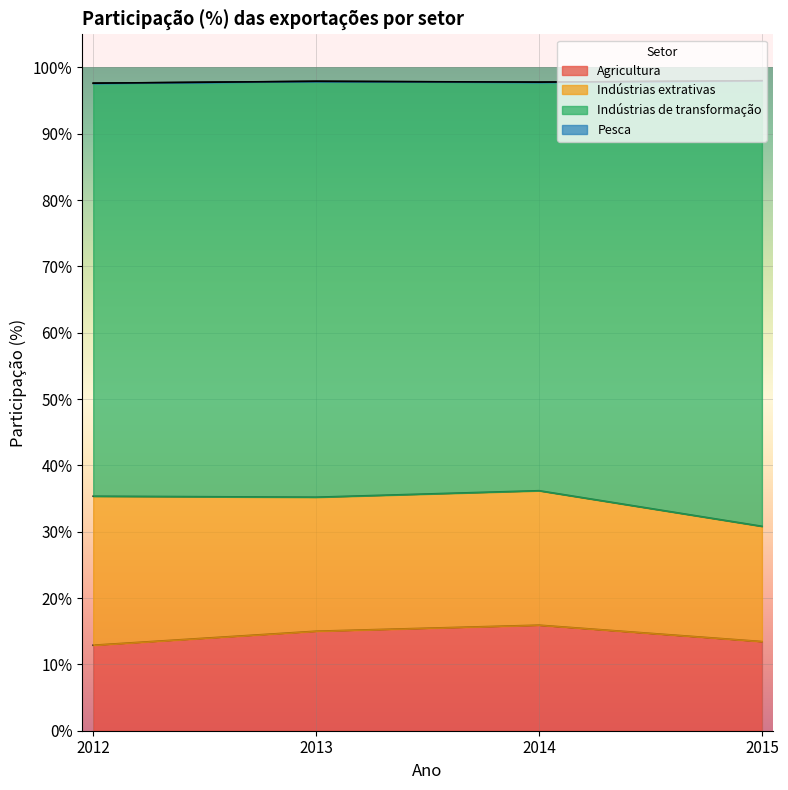

What is the minimum value for Agricultura?

12.9